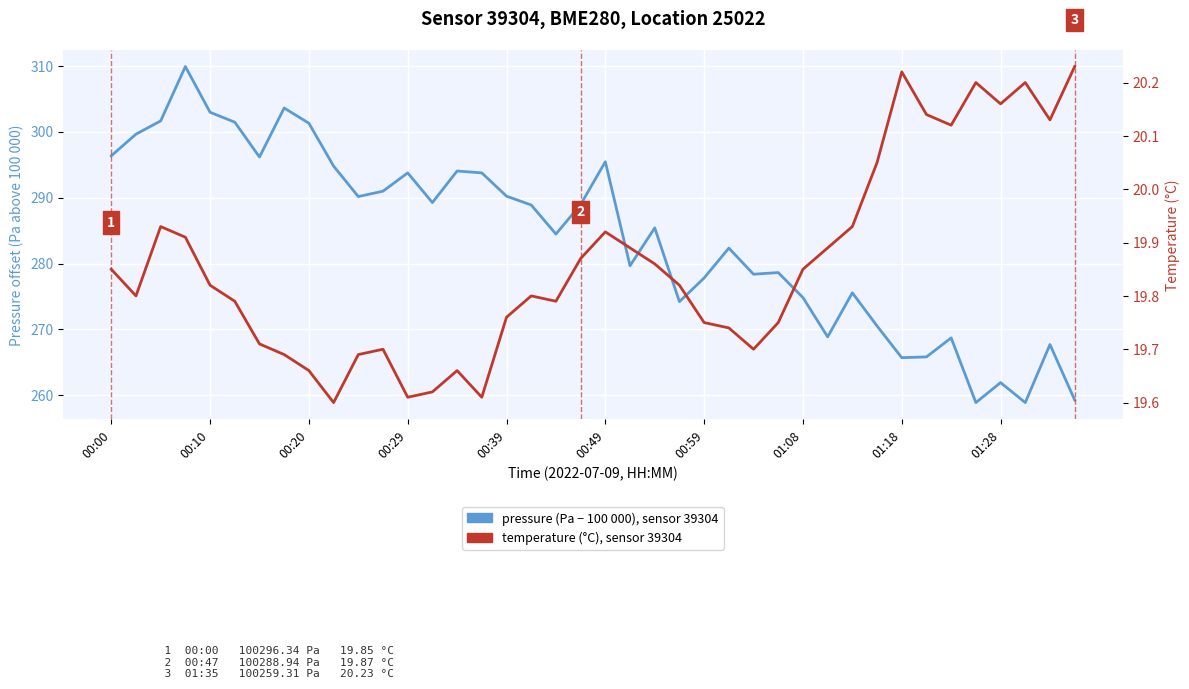

Reading left to right, extract all data points from this chart.

pressure (Pa - 100000): 296.3	299.6	301.6	309.9	302.9	301.4	296.2	303.6	301.3	294.8	290.2	291.0	293.8	289.2	294.0	293.8	290.2	288.9	284.5	288.9	295.4	279.7	285.4	274.2	277.8	282.3	278.4	278.6	274.8	268.9	275.6	270.5	265.7	265.8	268.7	258.9	261.9	258.9	267.7	259.3
temperature (°C): 19.9	19.8	19.9	19.9	19.8	19.8	19.7	19.7	19.7	19.6	19.7	19.7	19.6	19.6	19.7	19.6	19.8	19.8	19.8	19.9	19.9	19.9	19.9	19.8	19.8	19.7	19.7	19.8	19.9	19.9	19.9	20.1	20.2	20.1	20.1	20.2	20.2	20.2	20.1	20.2